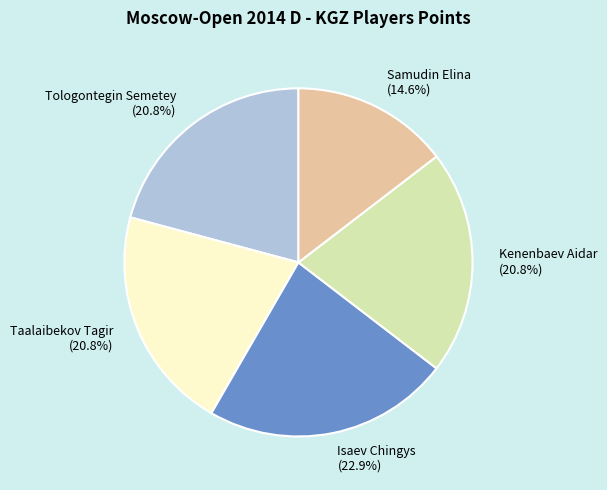

Does any single category account for the majority?

No